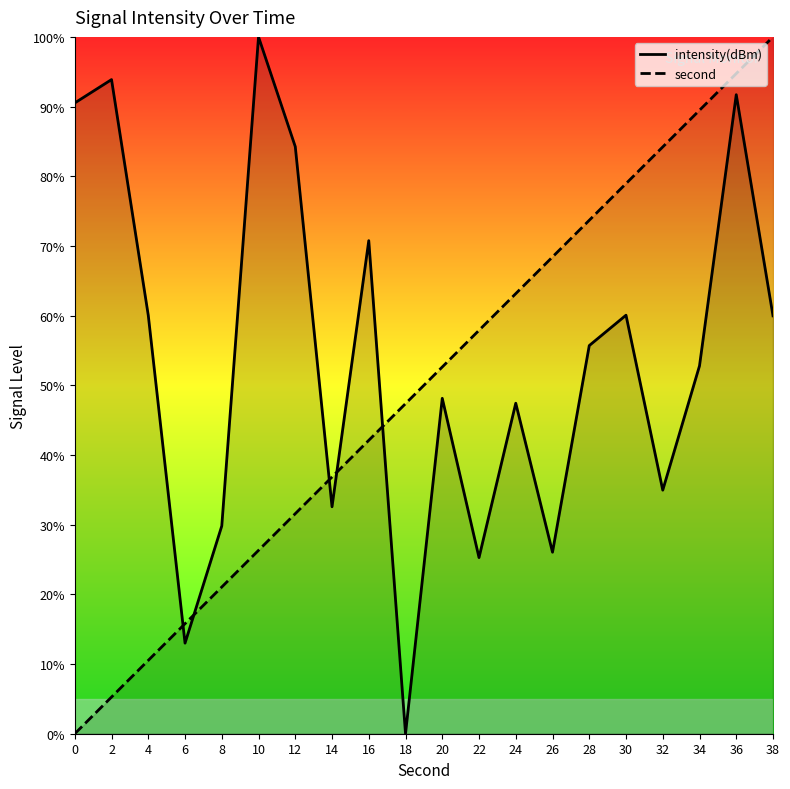

What is the sum of the second values at 32 and 20?

136.8